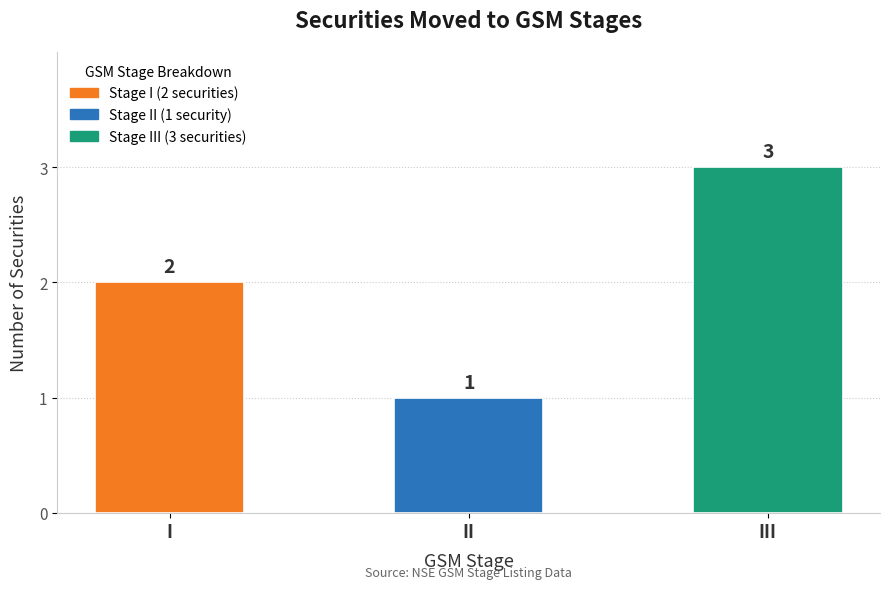

What is the approximate value at III?

3